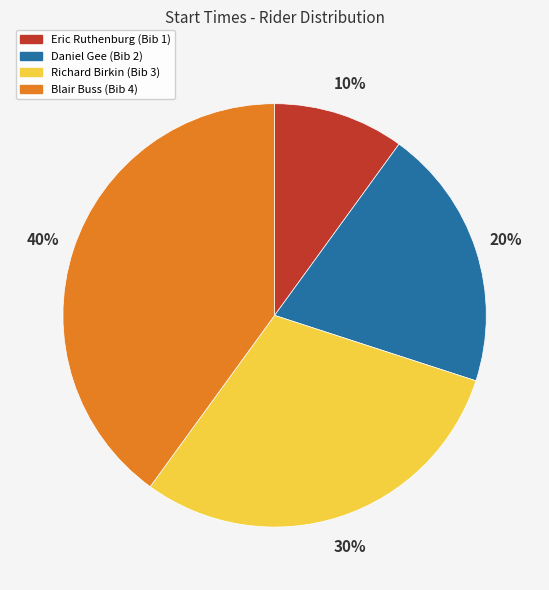

Does any single category account for the majority?

No